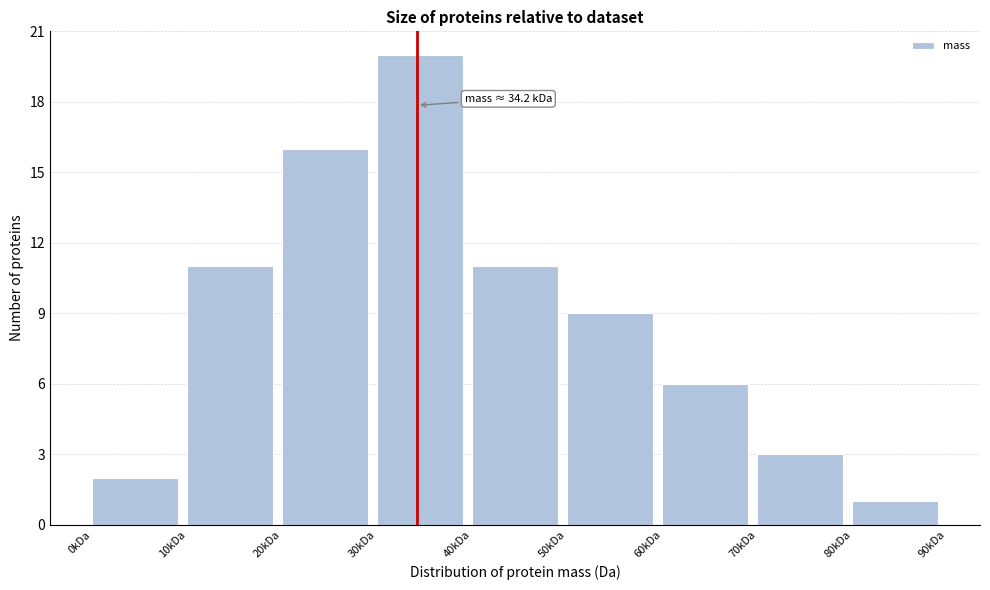

Reading right to left, transcribe all the data shown in this chart.

80kDa=1	70kDa=3	60kDa=6	50kDa=9	40kDa=11	30kDa=20	20kDa=16	10kDa=11	0kDa=2